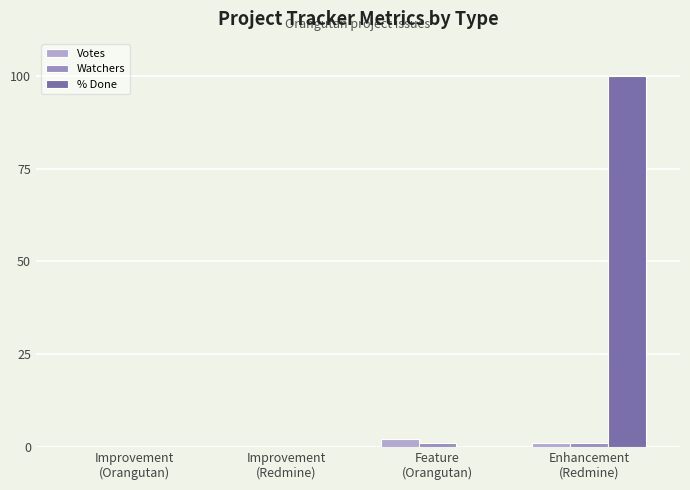

What position from the left is Improvement
(Redmine)?

2